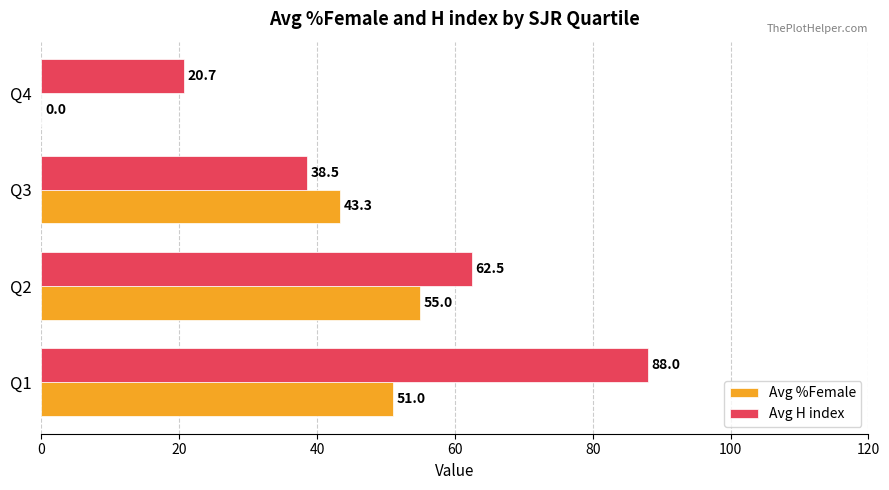

Is it true that Avg H index equals 38.5 at Q3?

True